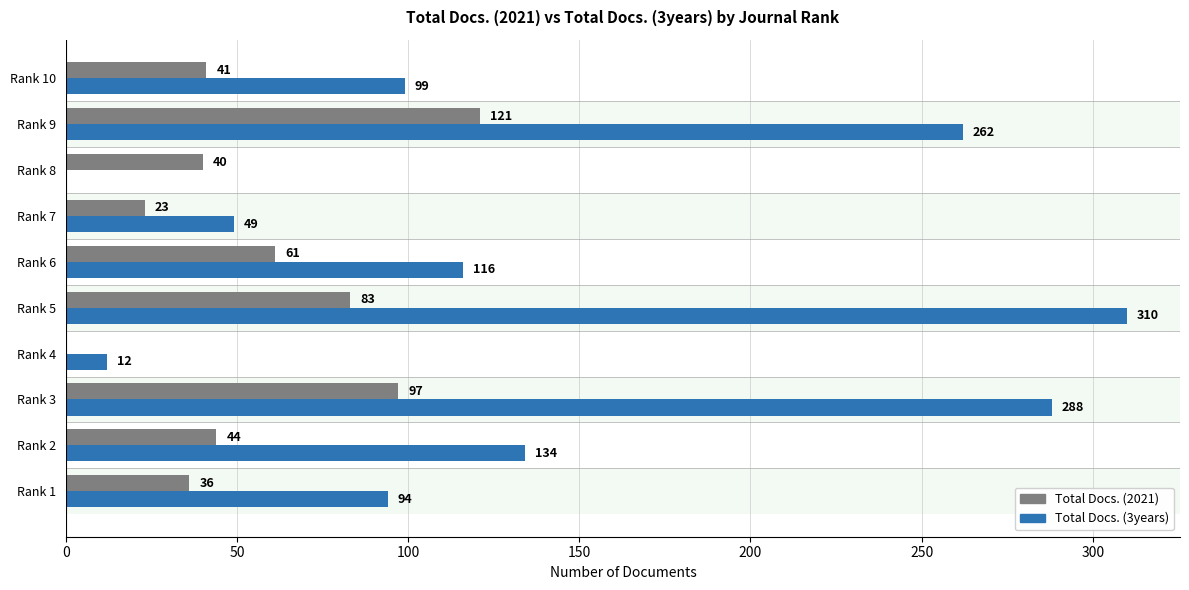

What are all the series names shown in the legend?

Total Docs. (2021), Total Docs. (3years)